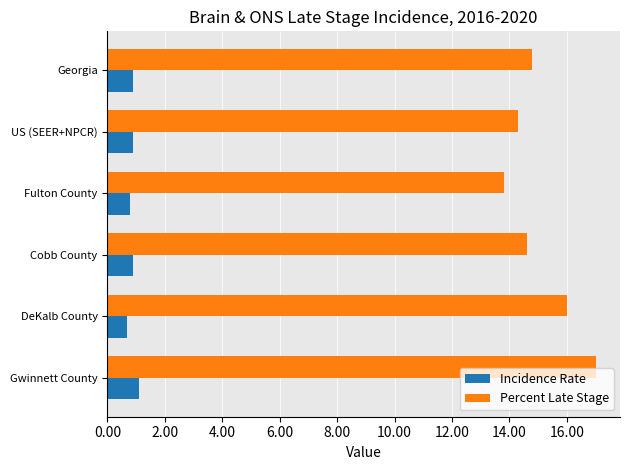

At which label does Percent Late Stage reach its peak?

Gwinnett County